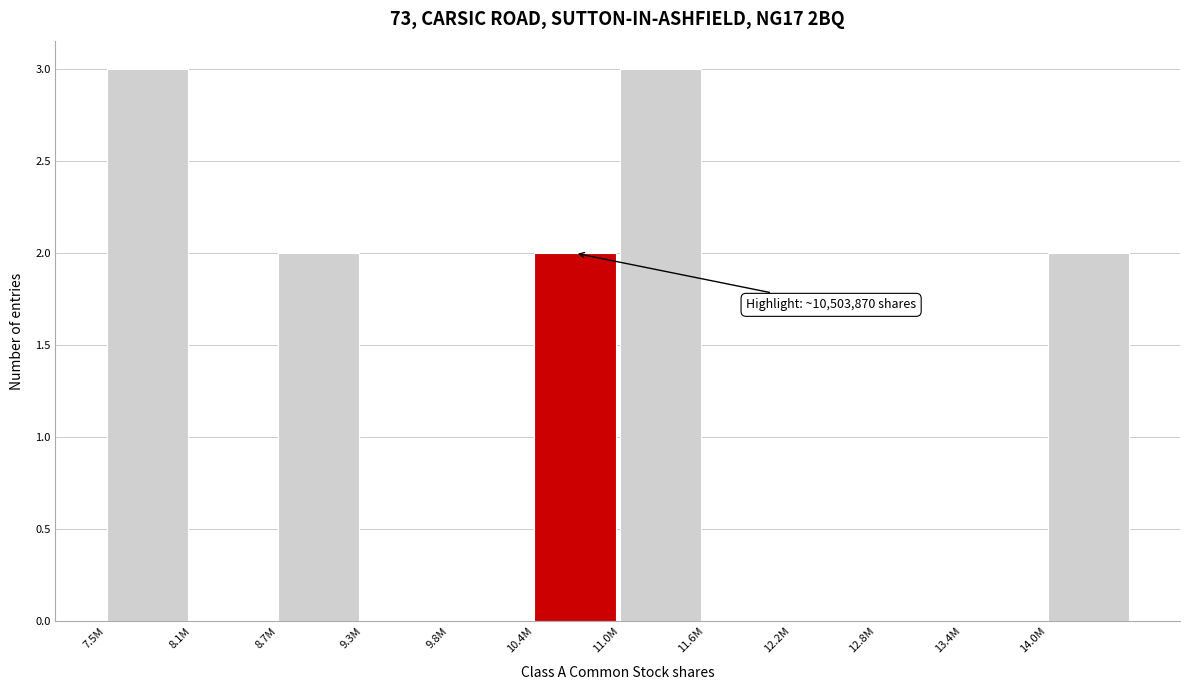

Reading right to left, list all the values displayed in this chart.

14.0M=2	13.4M=0	12.8M=0	12.2M=0	11.6M=0	11.0M=3	10.4M=2	9.8M=0	9.3M=0	8.7M=2	8.1M=0	7.5M=3